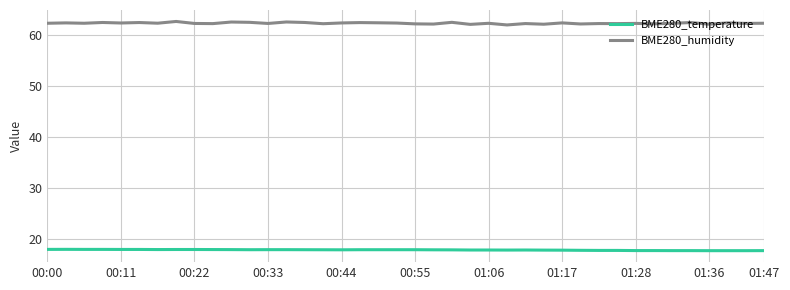

True or false: BME280_humidity and BME280_temperature cross at least once.

False